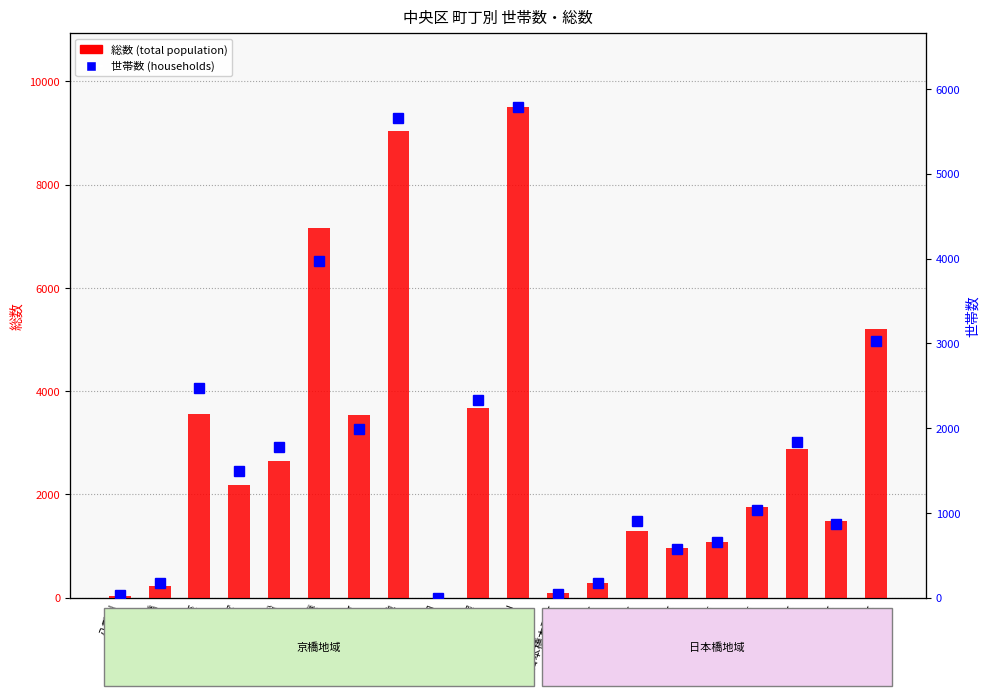

What are all the series names shown in the legend?

総数 (total population), 世帯数 (households)